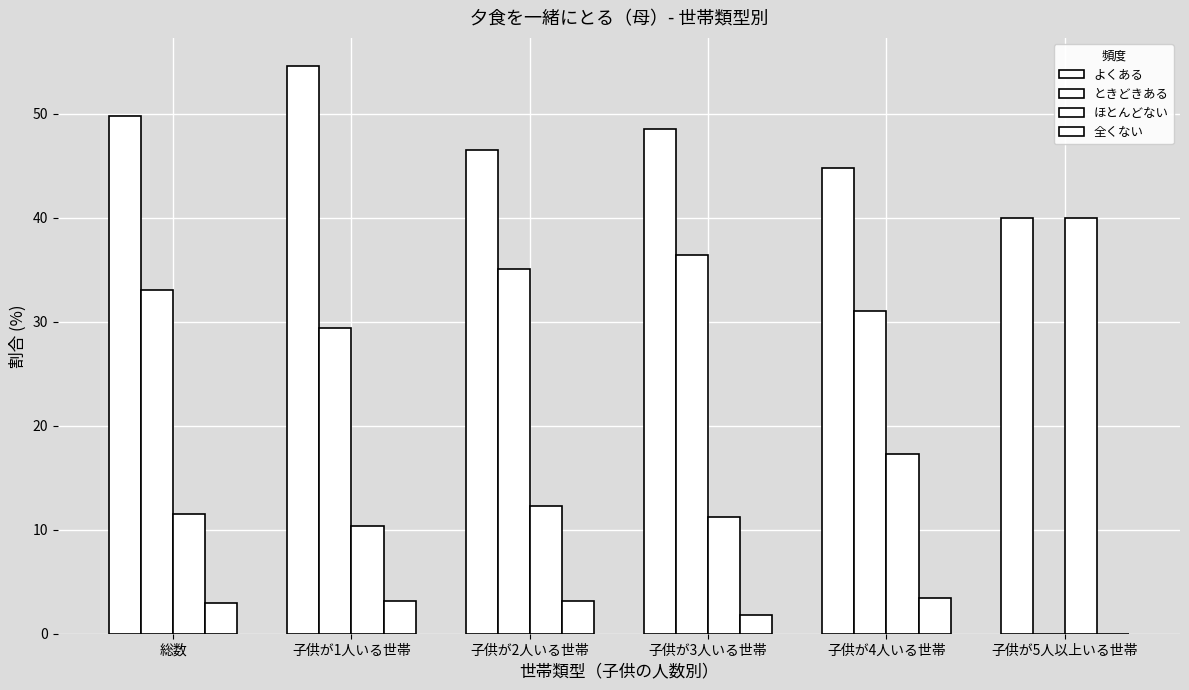

At which label is ときどきある closest to 18?

子供が1人いる世帯